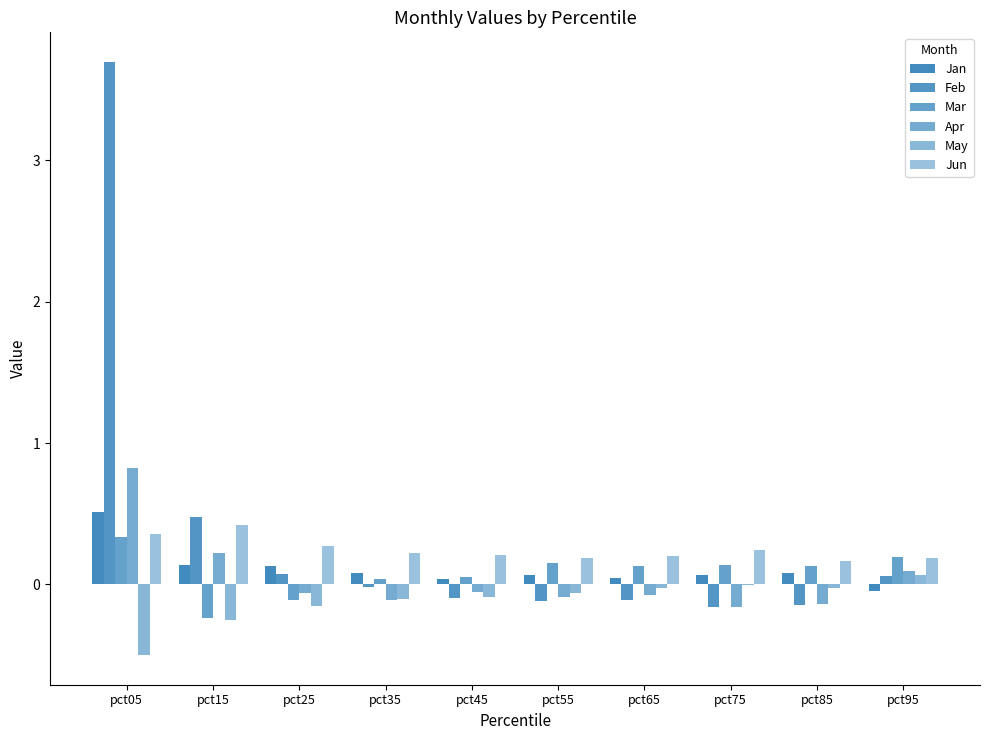

At how many categories does at least one series exceed 0?

10